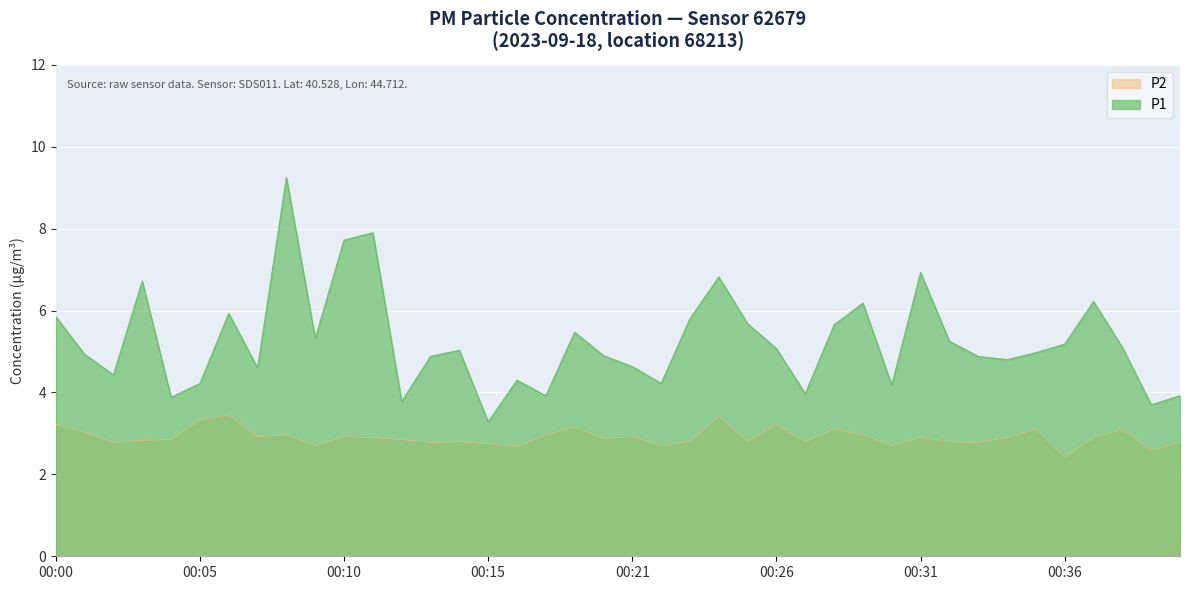

What is the approximate value of P1 at 00:34?

4.8